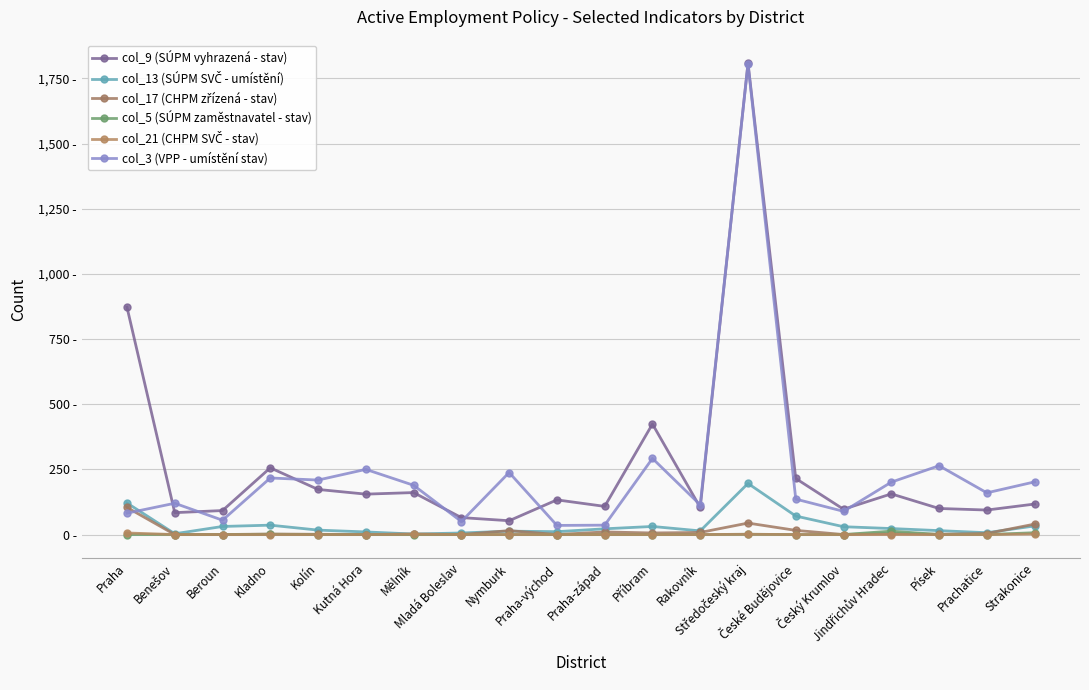

Is this an area chart (filled region under the line)?

No